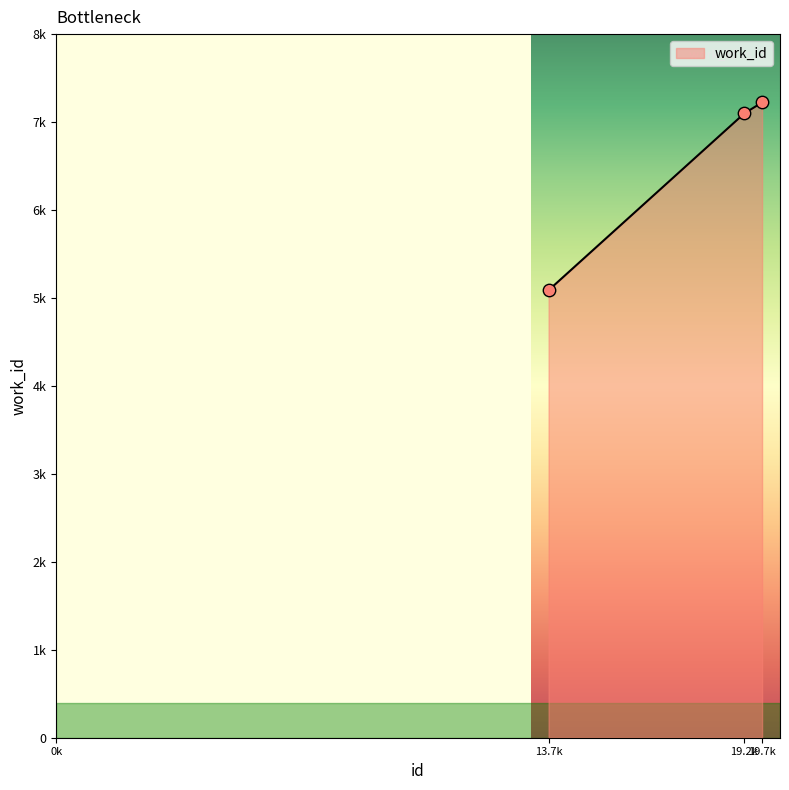

What is the ratio of the value at 19.7k to the value at 13.7k?

1.4